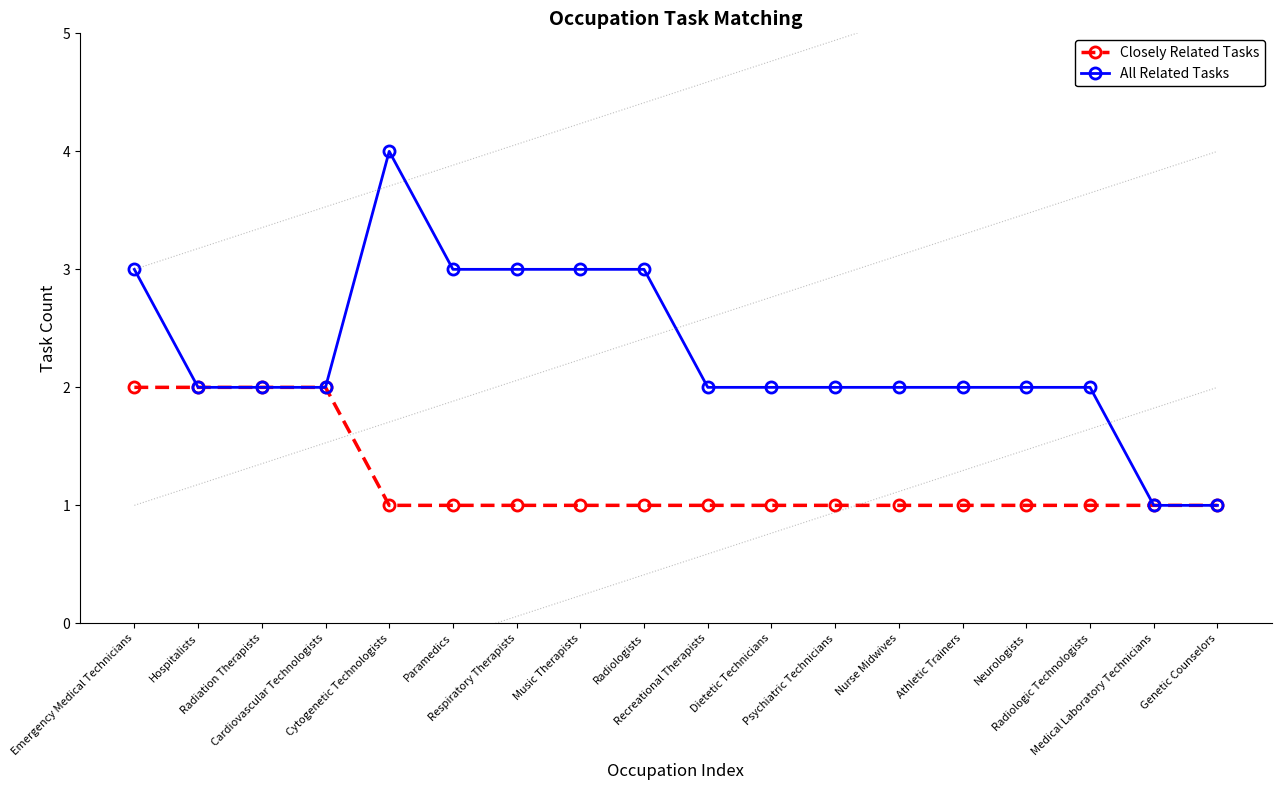

What is the difference between the second highest and minimum values in the All Related Tasks series?

2